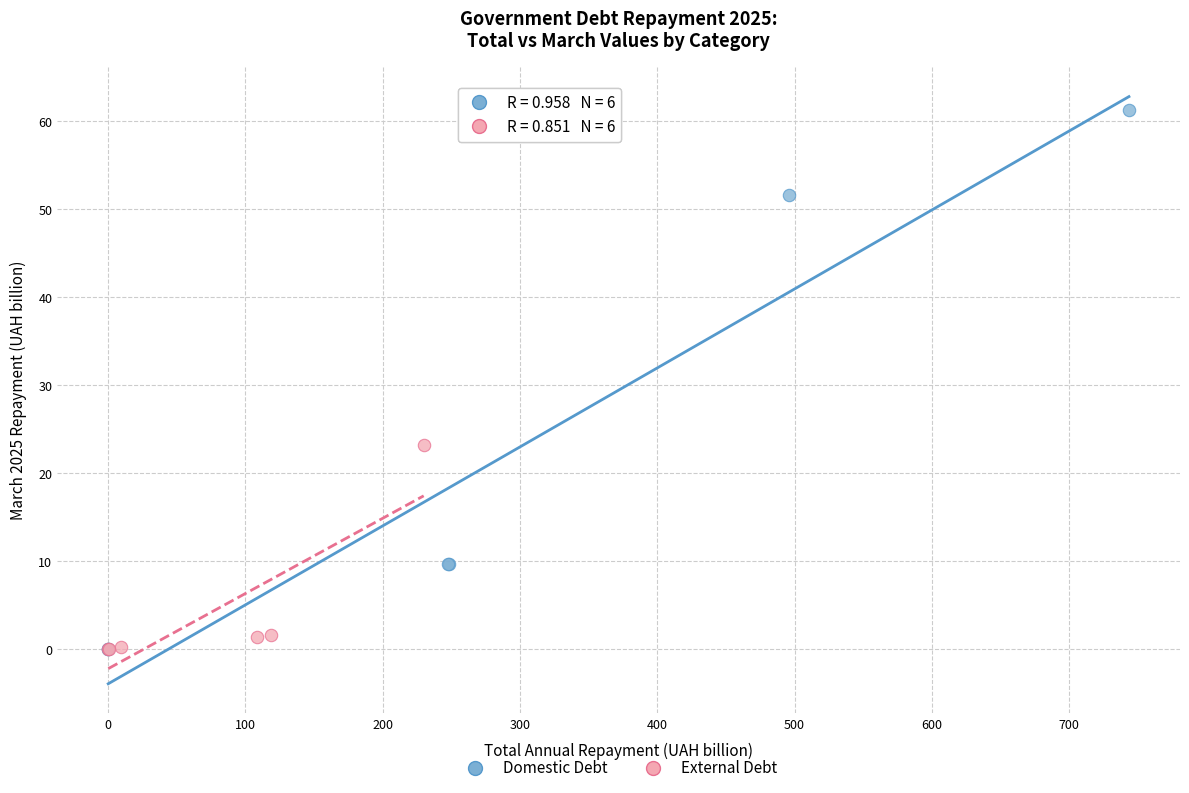

What are all the series names shown in the legend?

Domestic Debt, External Debt